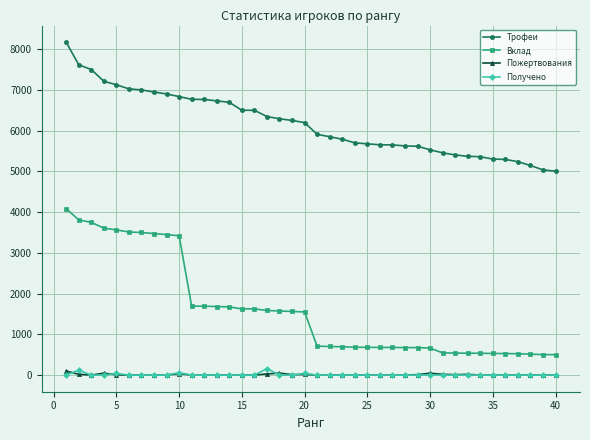

Which series has the largest total across all categories?

Трофеи